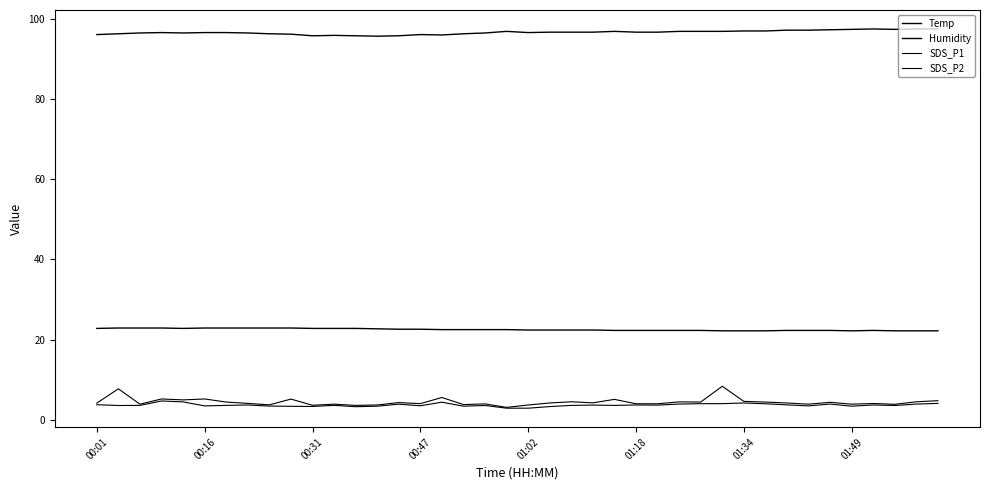

True or false: Humidity has more than 1 points higher than both neighbors.

True